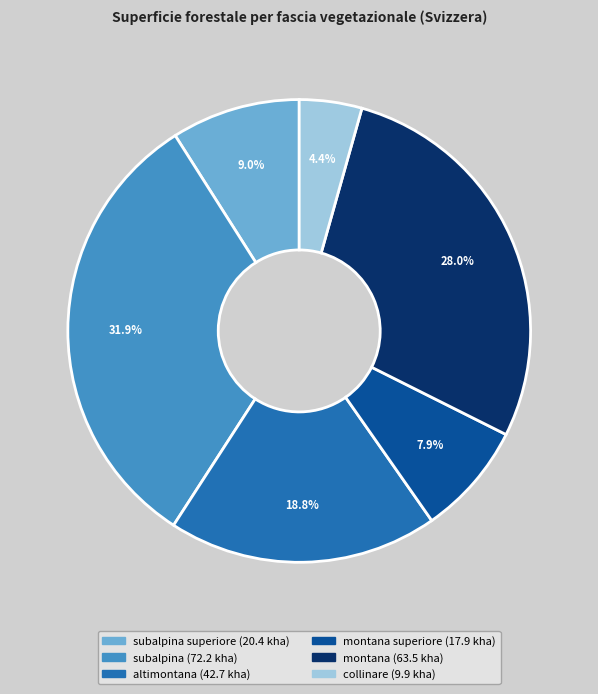

Does any single category account for the majority?

No